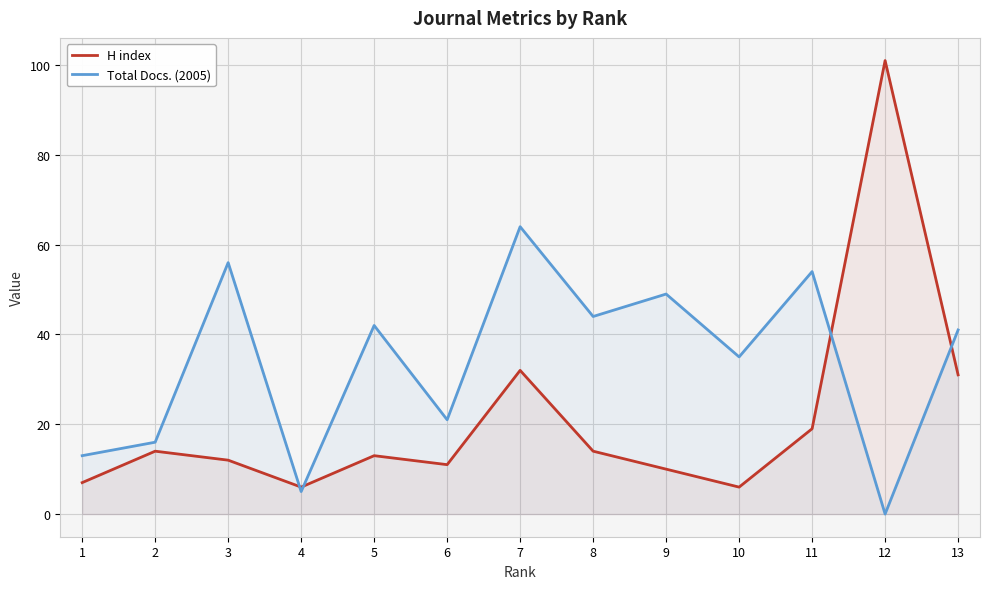

True or false: H index has a value of 7 at 1.

True